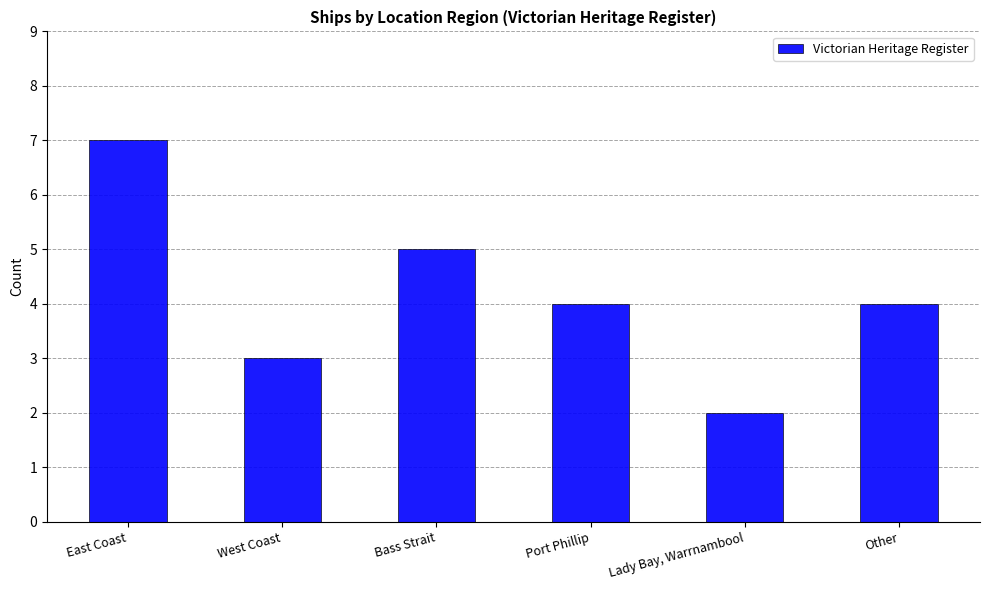

What position from the left is Bass Strait?

3